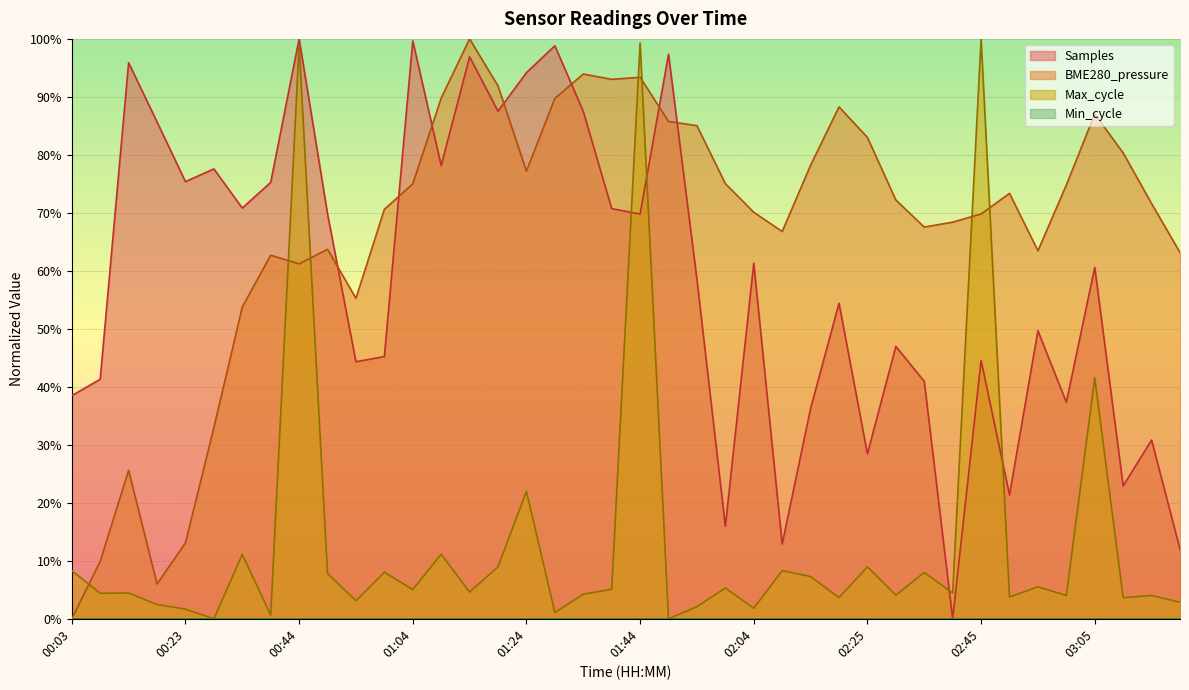

Which series has the largest total across all categories?

BME280_pressure